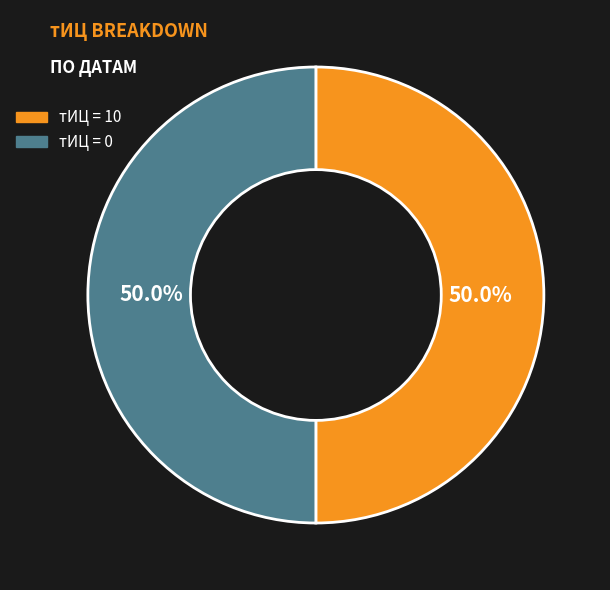

What portion of the pie excludes тИЦ = 10?

50.0%